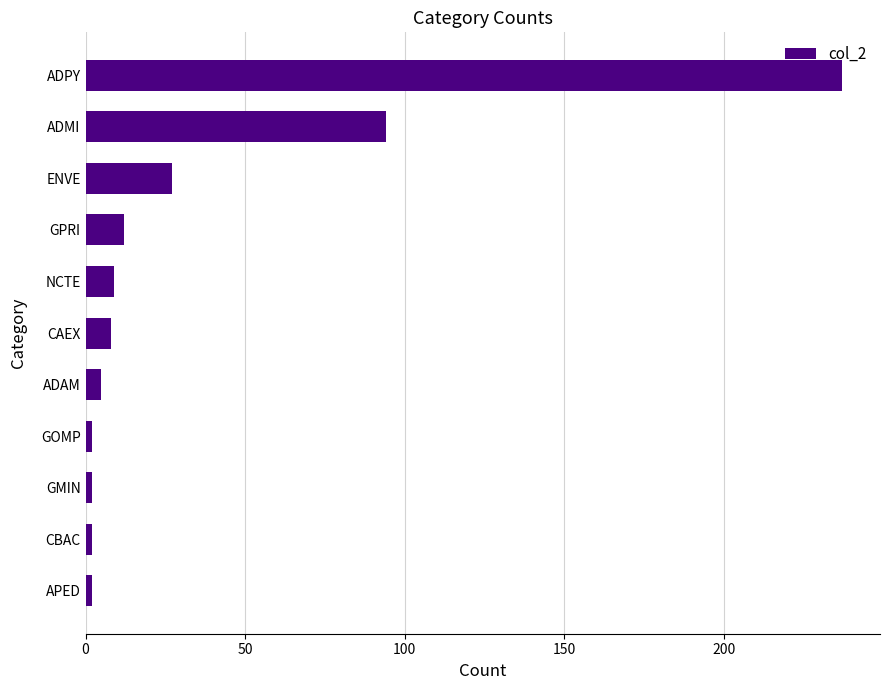

What is the average value?

36